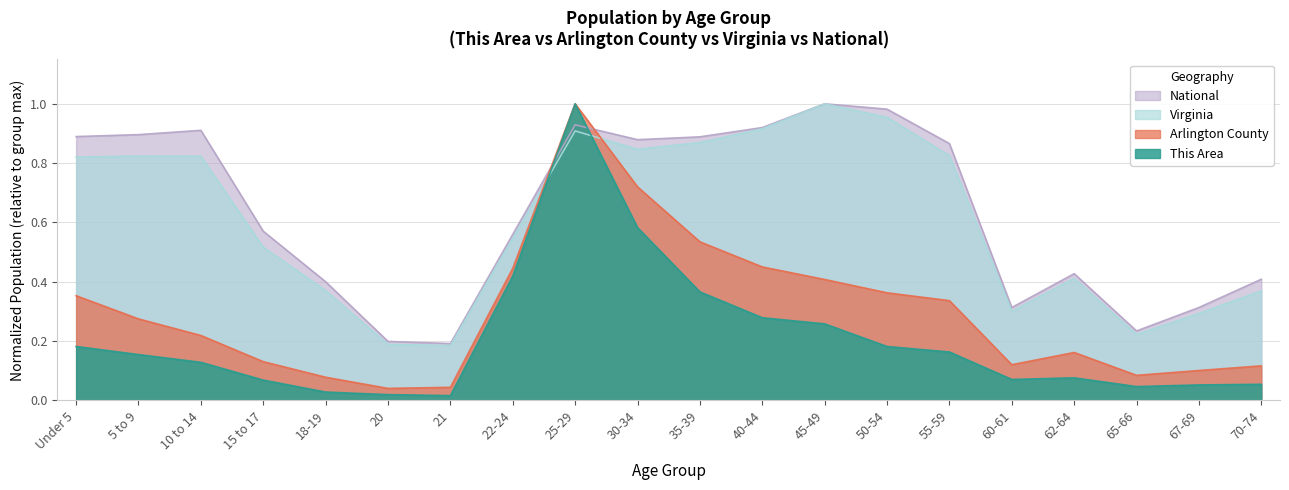

Is the value of Arlington County at 18-19 greater than the value of Virginia at 62-64?

No